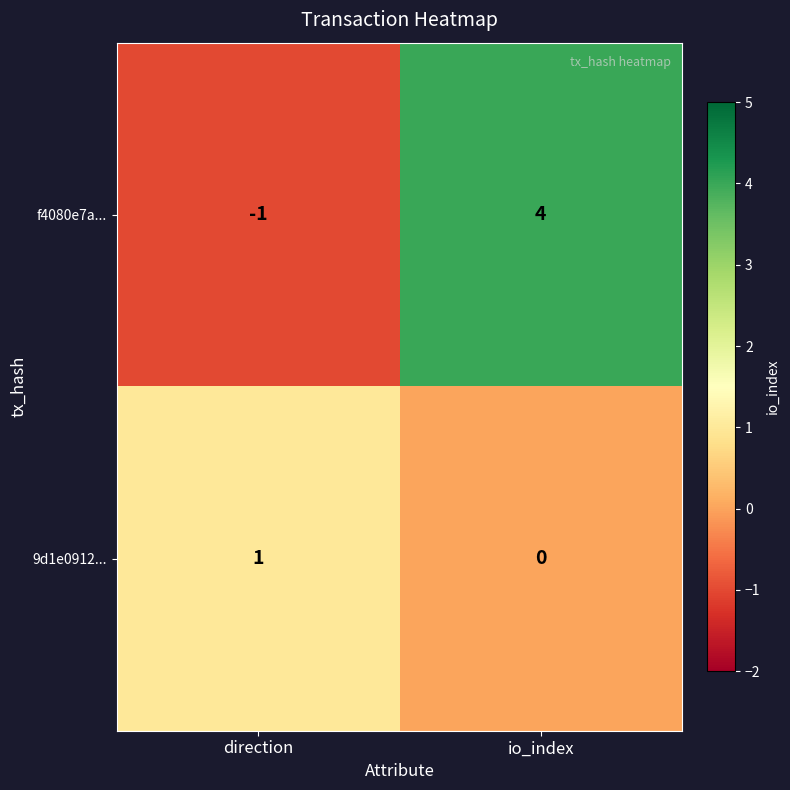

Where is 9d1e0912... nearest to the value 0?

io_index